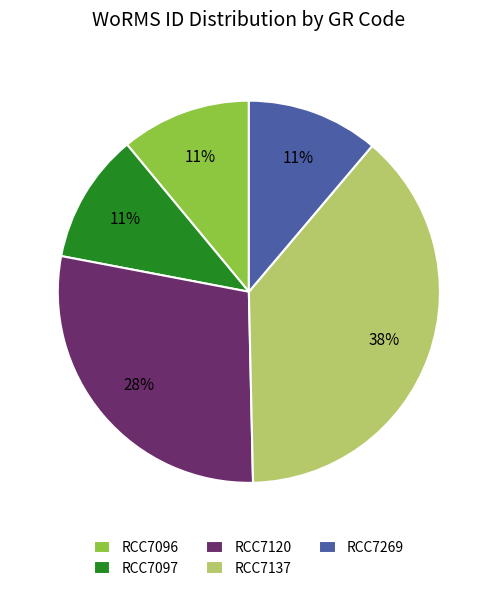

Between RCC7137 and RCC7269, which is larger?

RCC7137